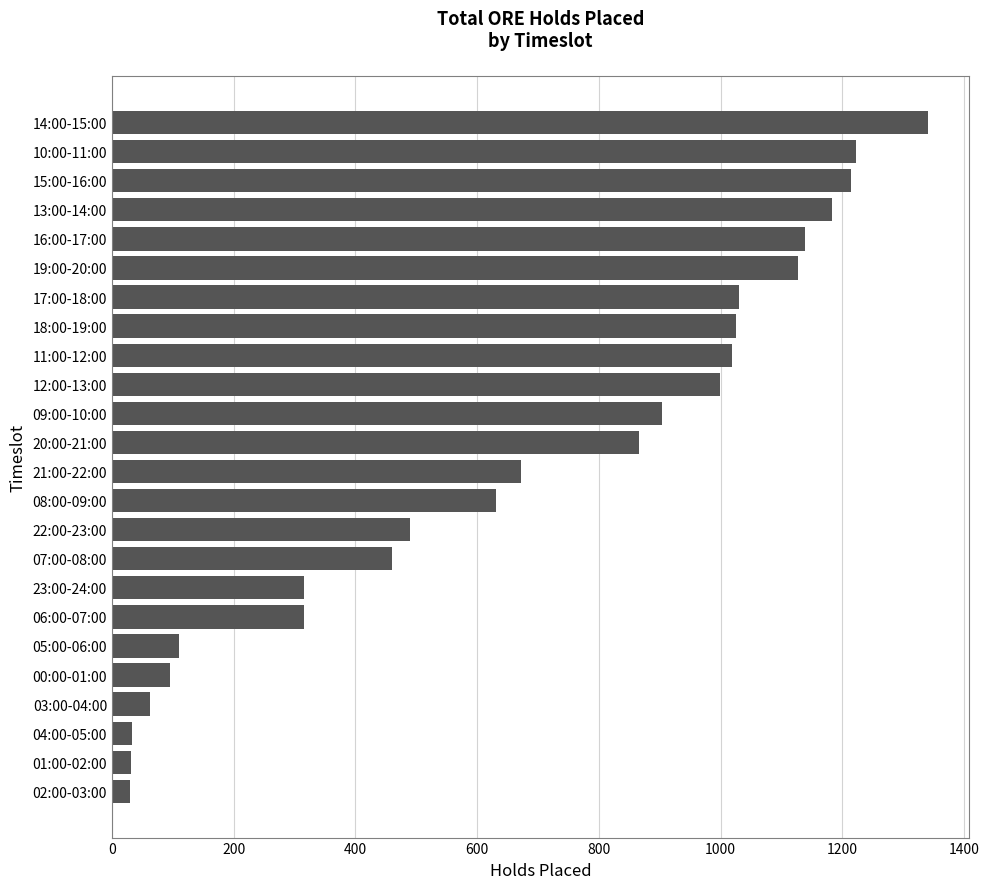

What is the label of the 3rd bar from the top?

15:00-16:00